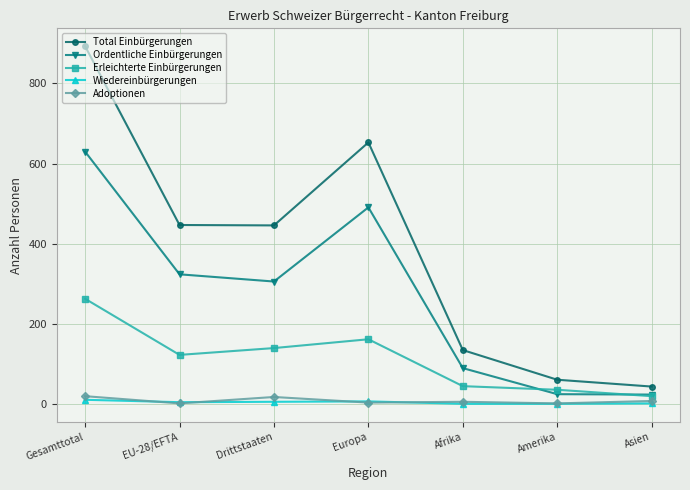

How many data points in Ordentliche Einbürgerungen are less than 306?

3